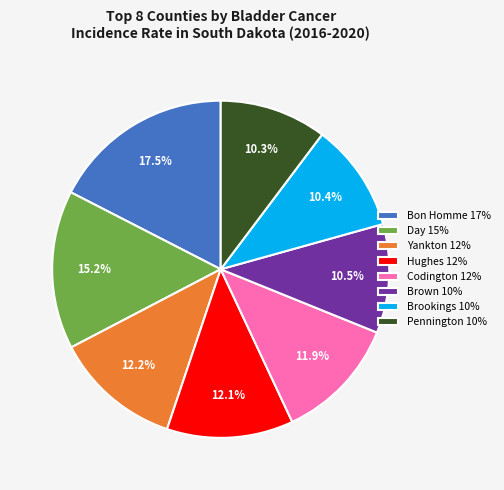

How many segments does this pie chart have?

8